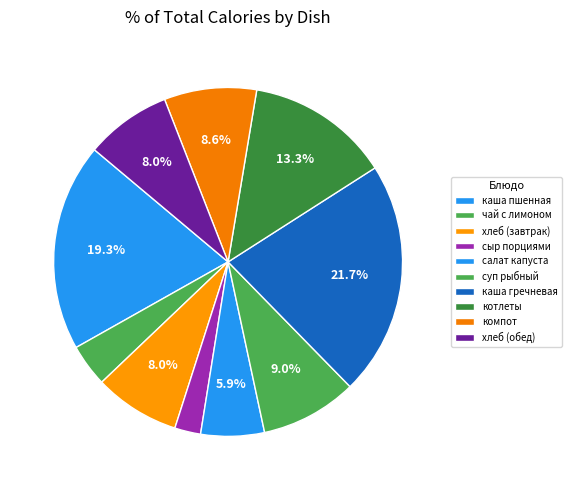

How many segments does this pie chart have?

10